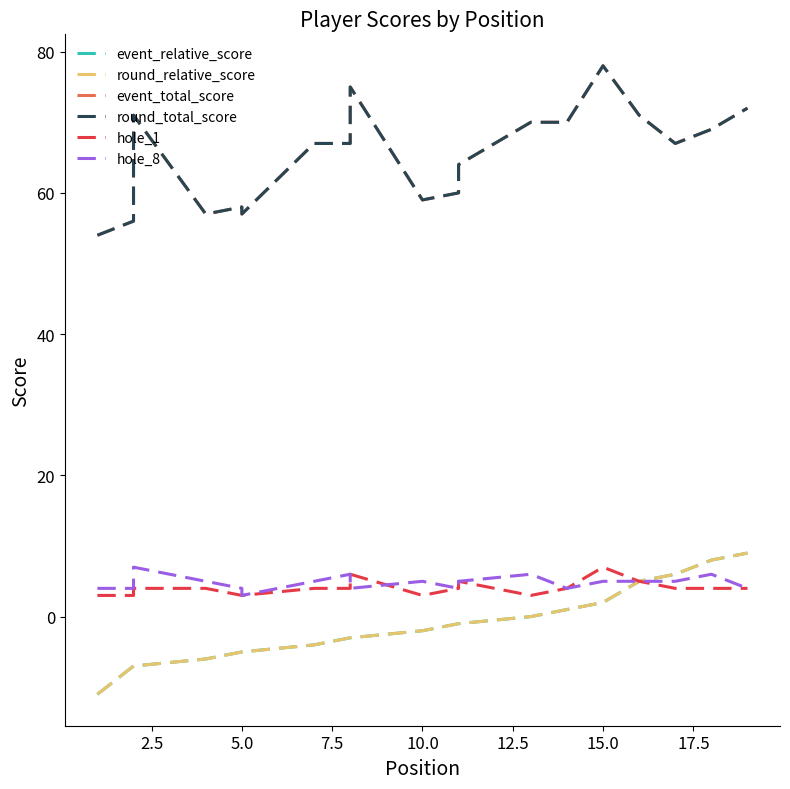

True or false: hole_1 and round_relative_score cross at least once.

False